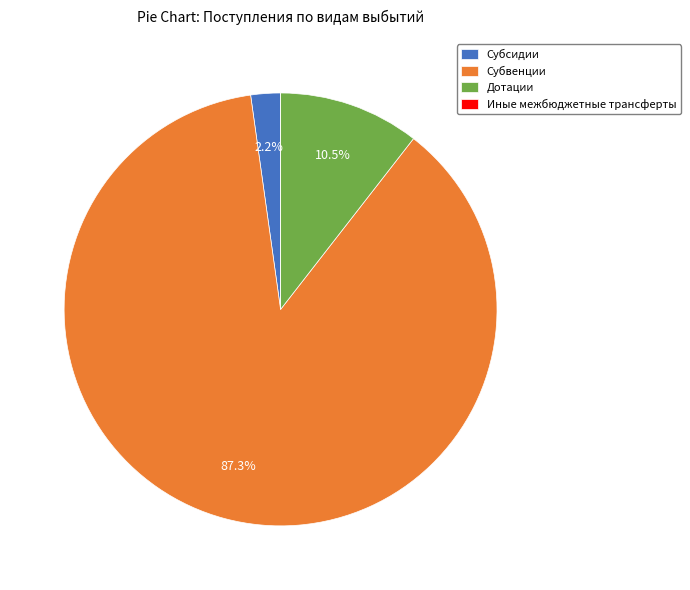

To the nearest percent, what is the combined percentage of Дотации and Субсидии?

13%